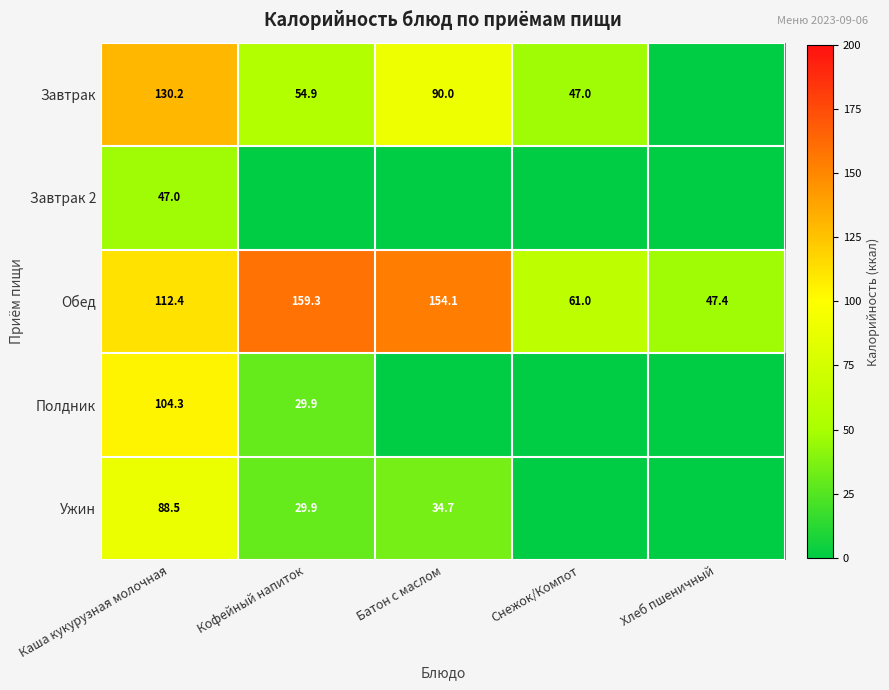

At which category is the sum across all series the highest?

Каша кукурузная молочная